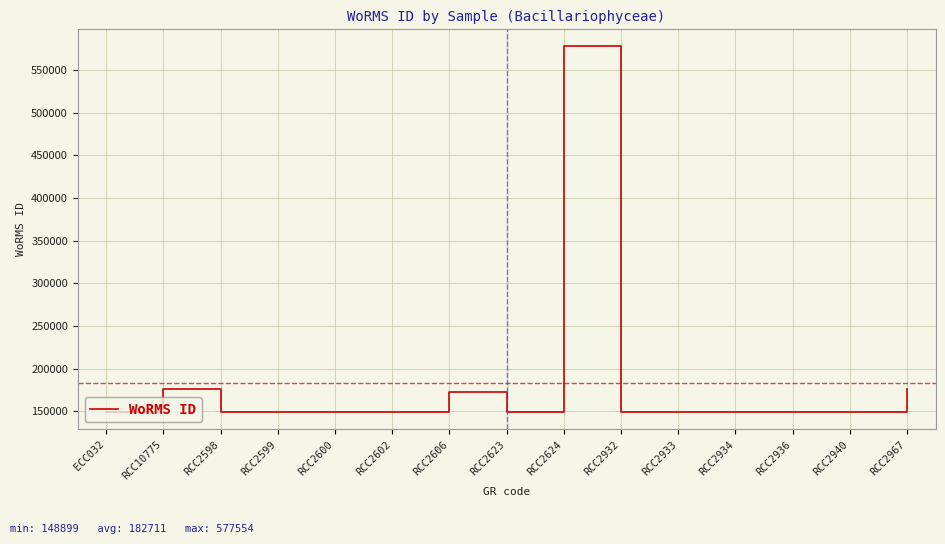

What is the difference between the maximum and minimum values?

428655